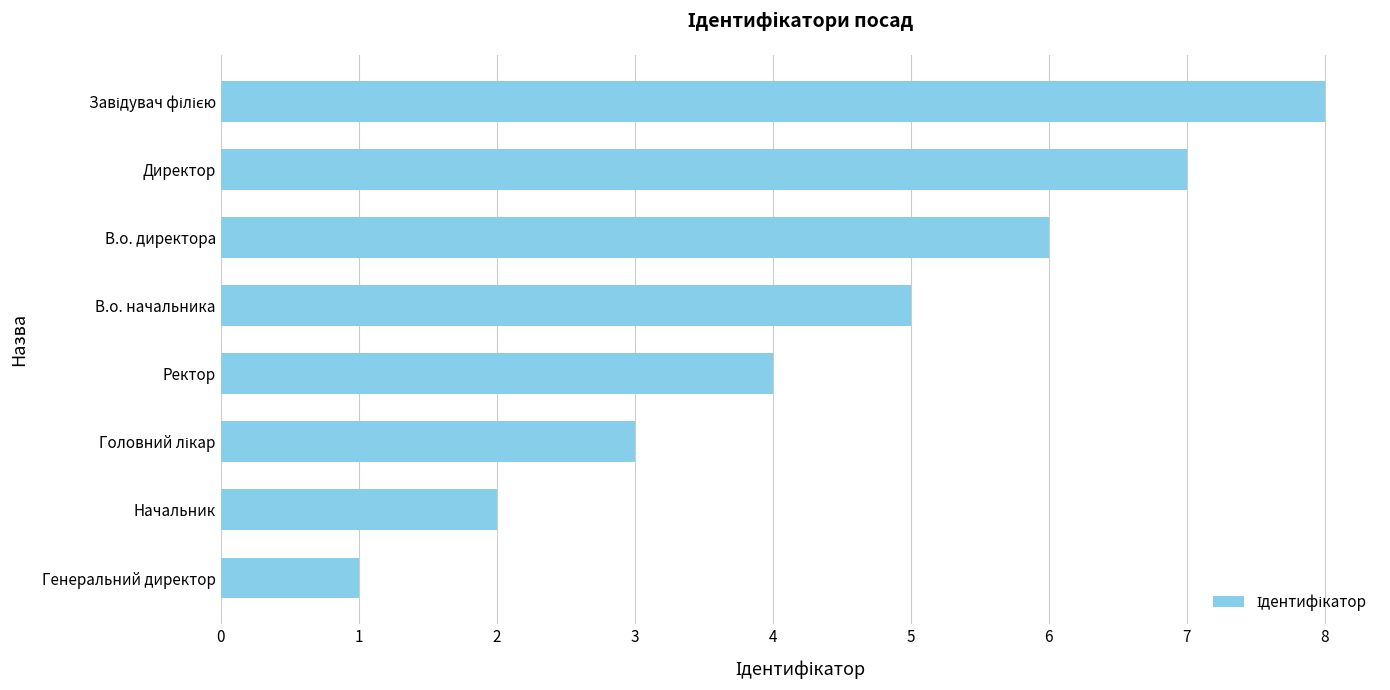

What is the difference between the second highest and second lowest values?

5